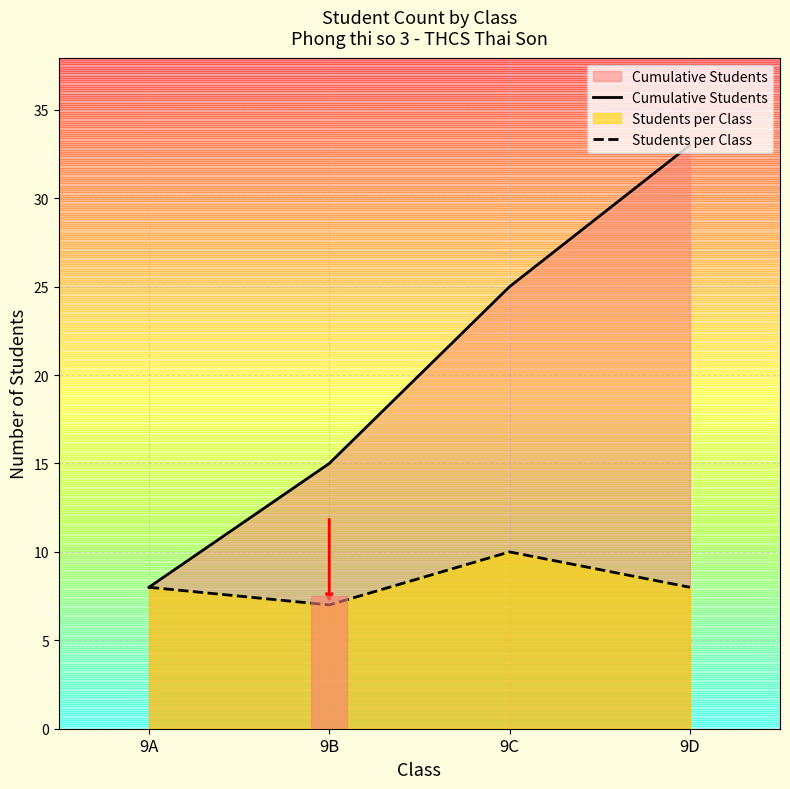

True or false: Cumulative Students and Students per Class intersect in this chart.

False